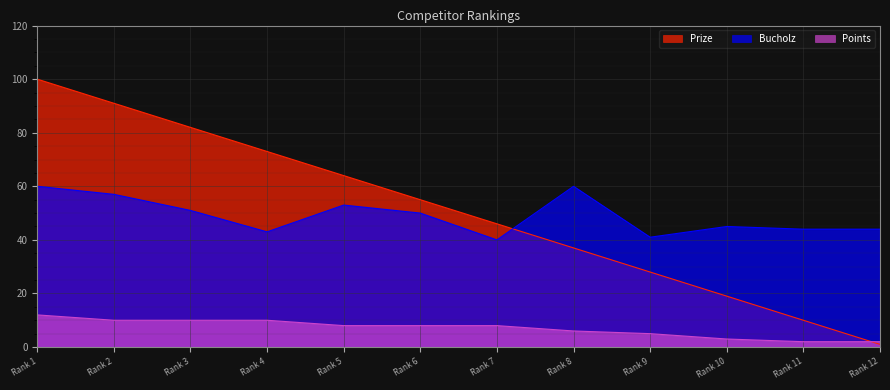

What is the value of the Prize point at the 6th from the left?

55